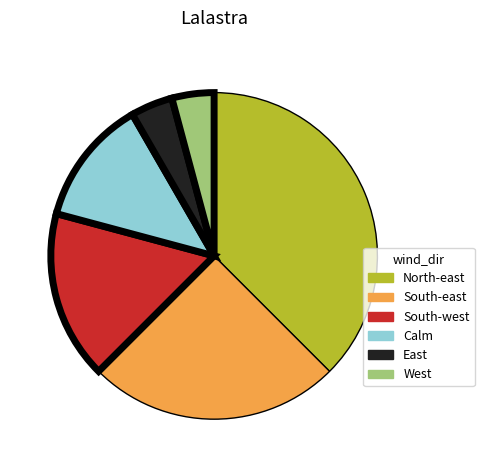

Is it true that West is 4% of the pie?

True